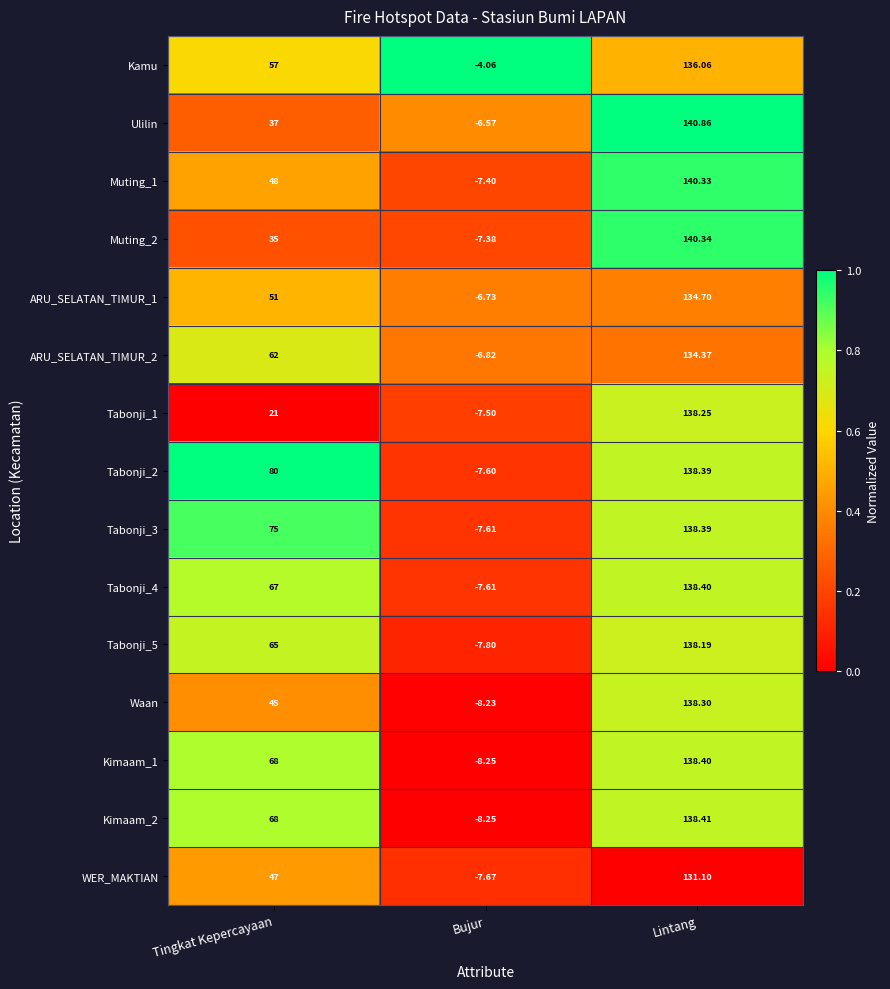

At which category does the chart reach its peak across all series?

Lintang